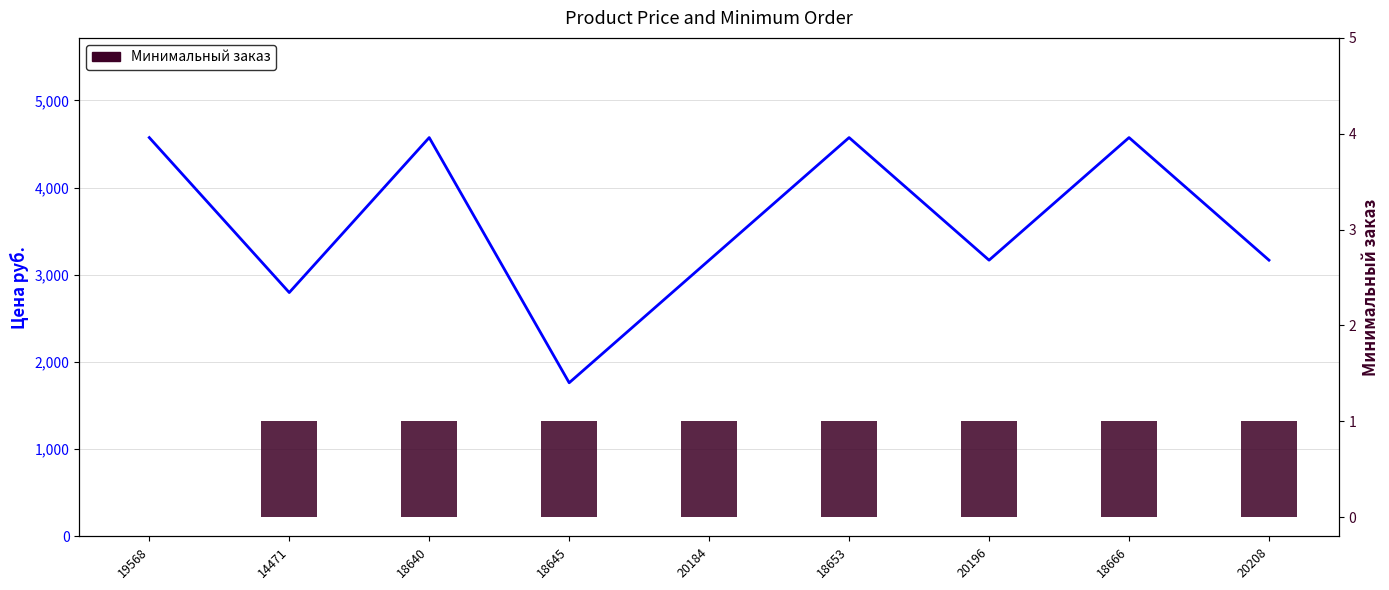

At how many categories does at least one series exceed 1862?

8